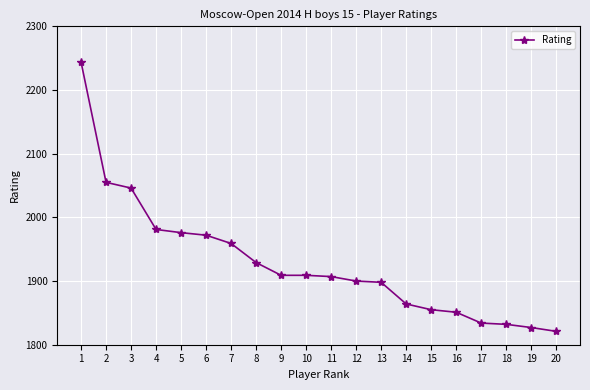

What is the approximate value at 19, to the nearest 50?

1850